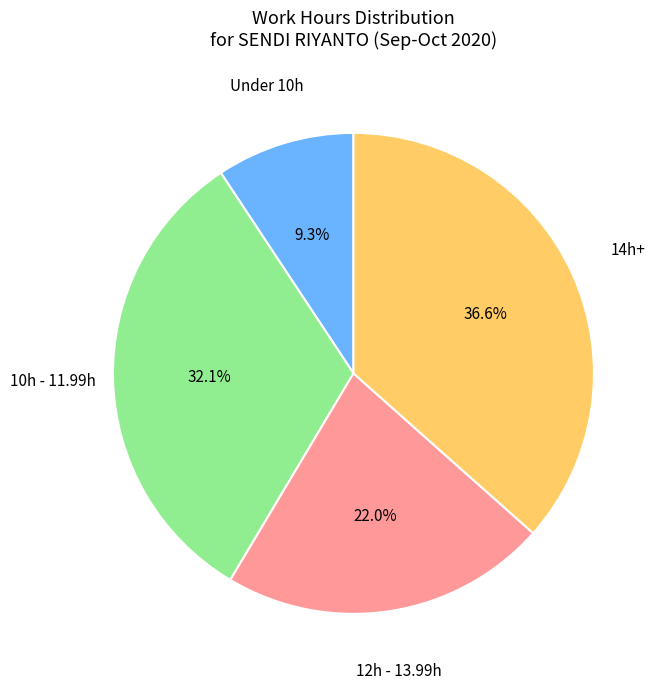

To the nearest percent, what is the difference between the largest and smallest slice percentages?

27%